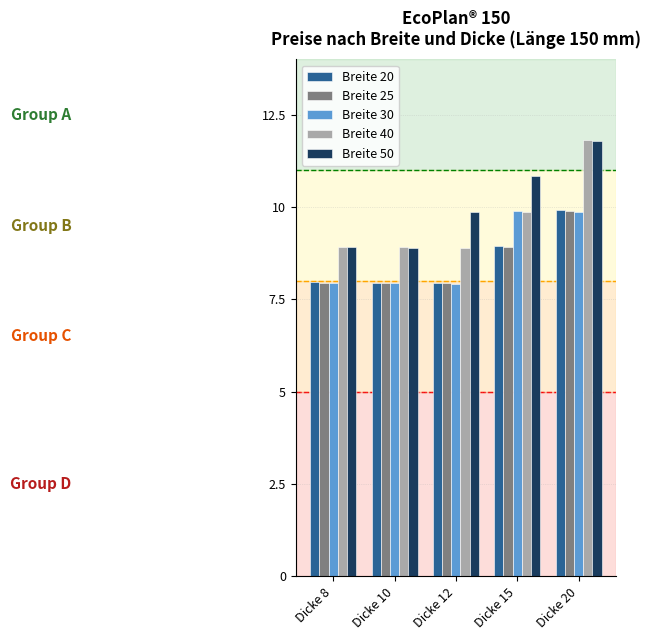

What is the greatest value displayed?

11.8